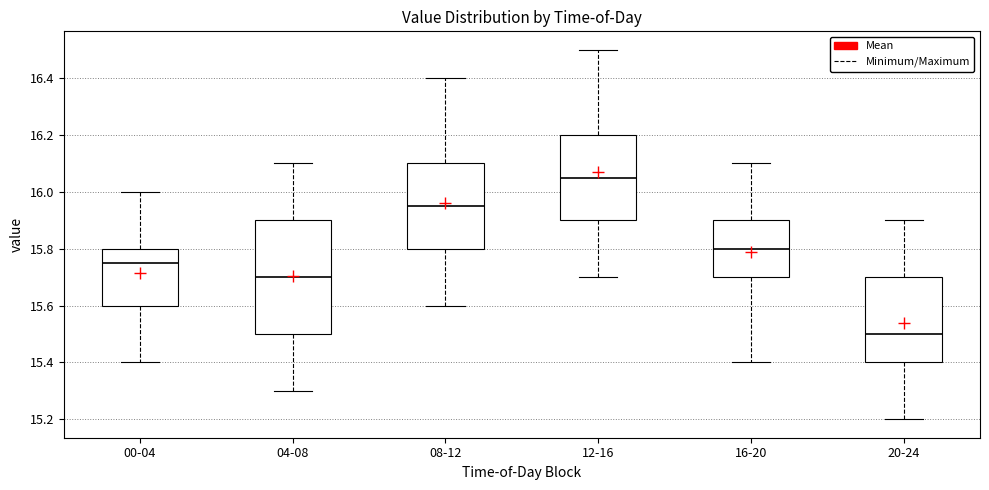

Reading left to right, read every box against the y-axis: the position of its median line, the range the box covers, and the ends of its whiskers. The values are not printed on the chart, so give them approximately, as read against the axis.

00-04: median 15.76, box 15.60 to 15.80, whiskers 15.40 to 16.00
04-08: median 15.70, box 15.50 to 15.90, whiskers 15.30 to 16.10
08-12: median 15.96, box 15.80 to 16.10, whiskers 15.60 to 16.40
12-16: median 16.06, box 15.90 to 16.20, whiskers 15.70 to 16.50
16-20: median 15.80, box 15.70 to 15.90, whiskers 15.40 to 16.10
20-24: median 15.50, box 15.40 to 15.70, whiskers 15.20 to 15.90